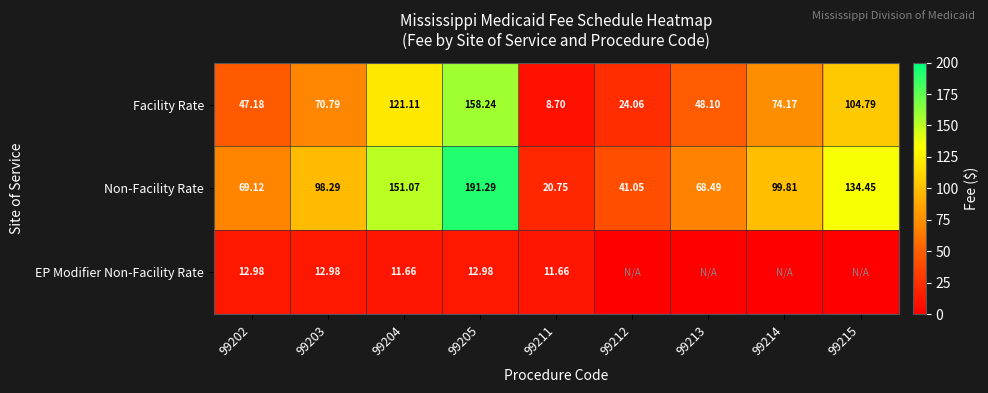

At 99204, list the series in order from smallest to largest.

EP Modifier Non-Facility Rate, Facility Rate, Non-Facility Rate